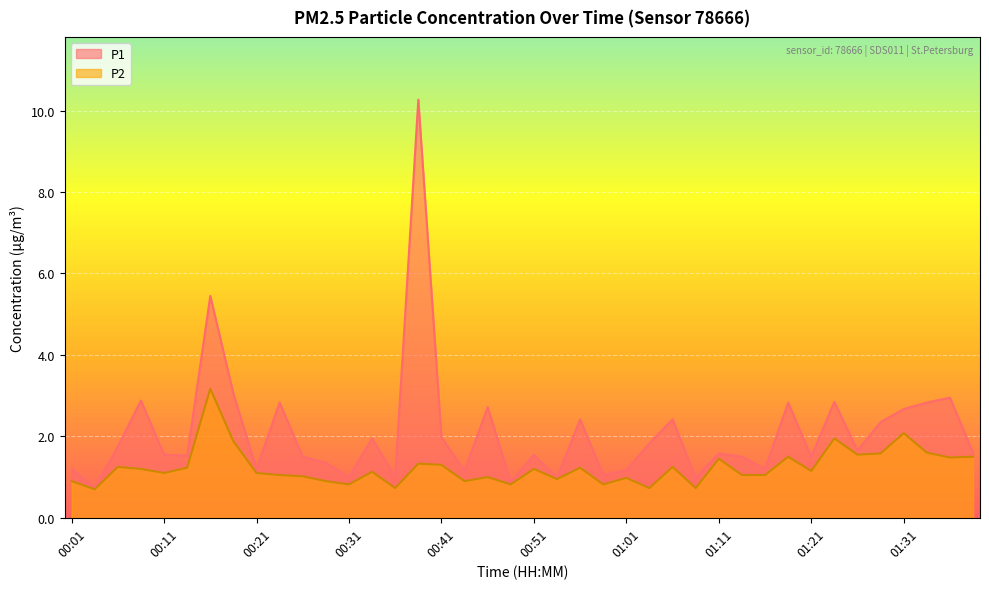

The P2 series shows 1.3 at 01:01. True or false?

False